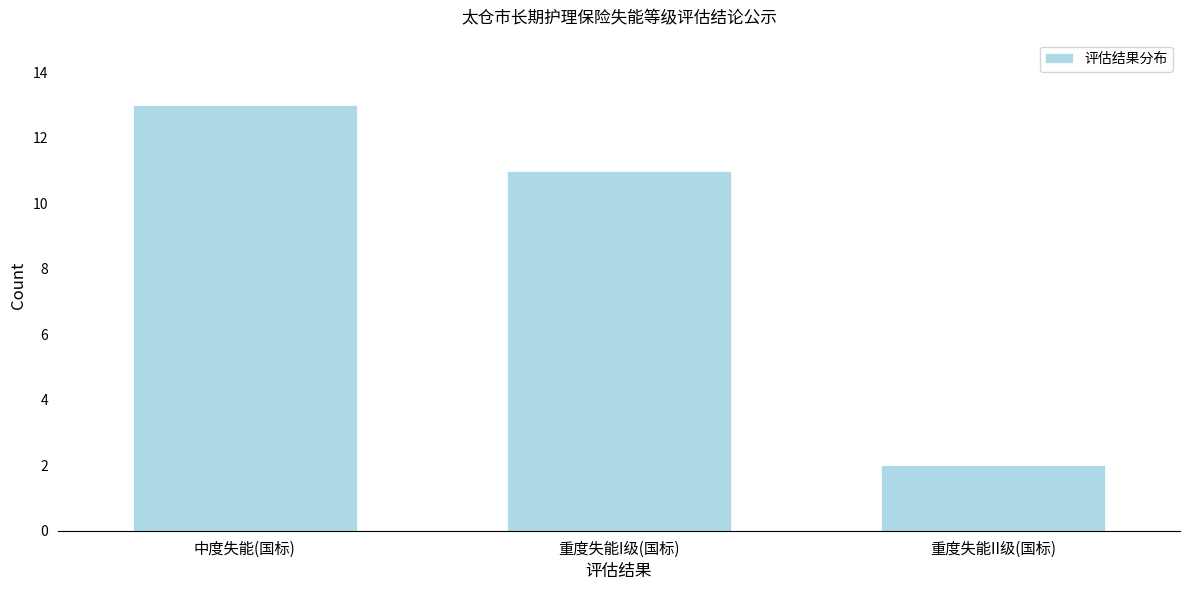

Reading left to right, transcribe all the data shown in this chart.

中度失能(国标)=13	重度失能I级(国标)=11	重度失能II级(国标)=2